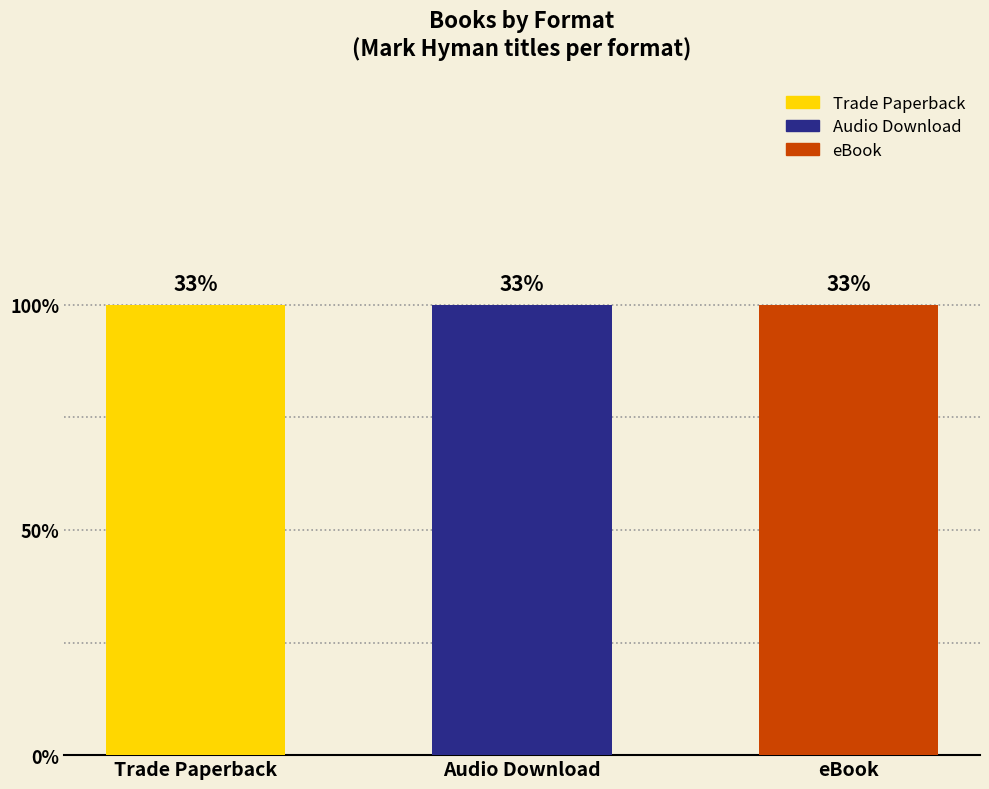

Is it true that Audio Download equals 38167866 at Ultrametabolism?

False